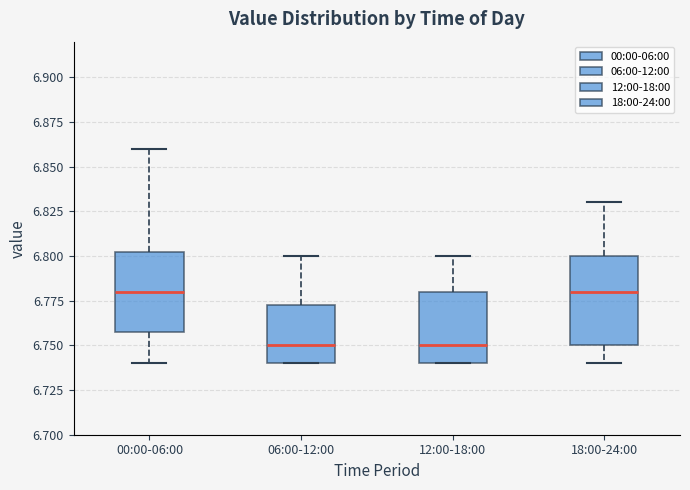

Where does the median line of the box for 06:00-12:00 sit on the y-axis? The values are not printed on the chart, so give them approximately, as read against the axis.

6.750